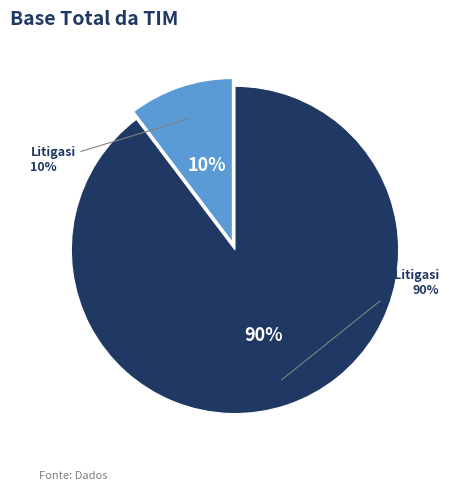

True or false: Litigasi accounts for 10% of the total.

True